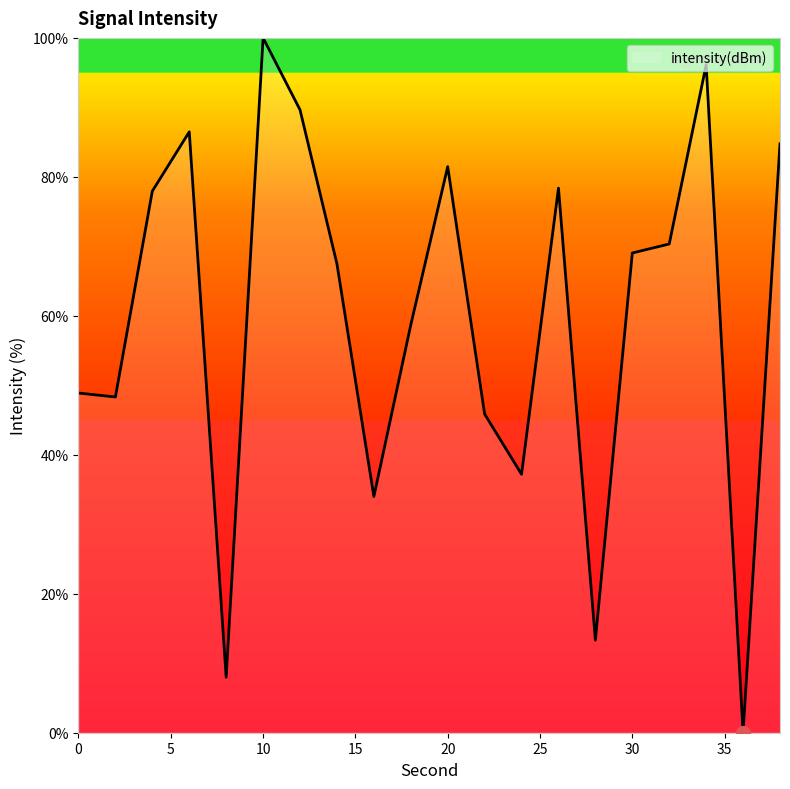

What is the difference between the maximum and minimum values?

100.0